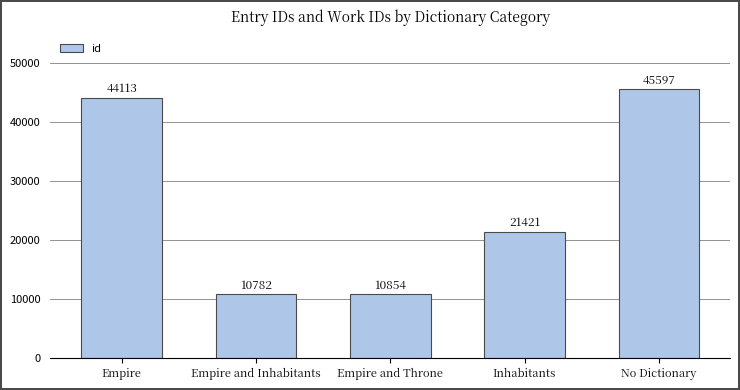

Are the bars horizontal?

No